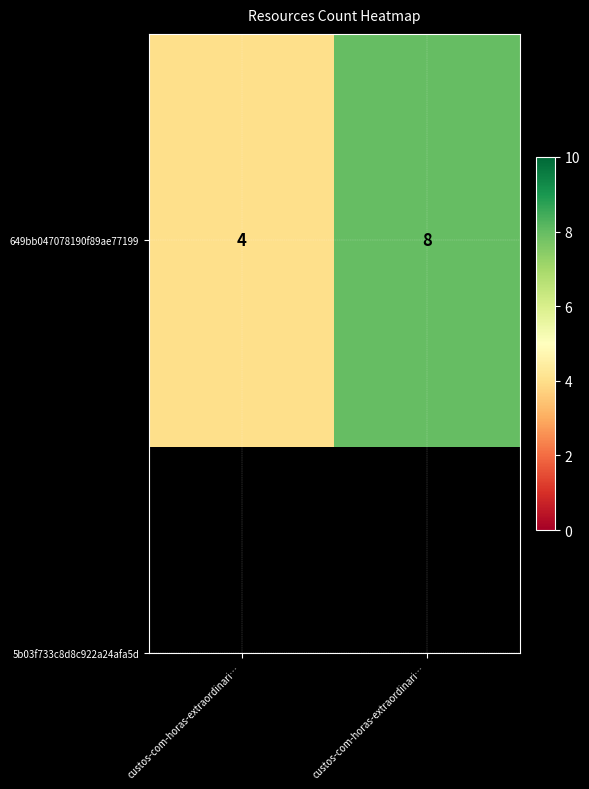

How many values are below 8?

1